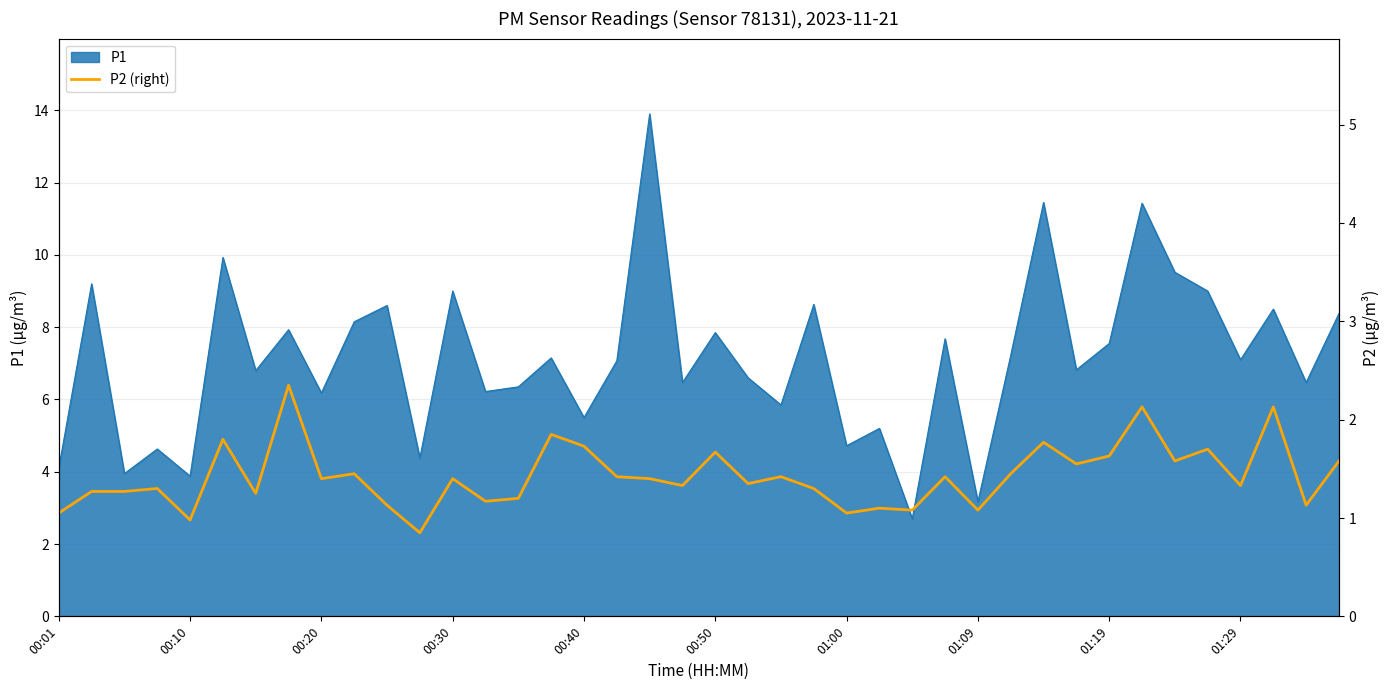

What is the smallest value displayed?

0.8